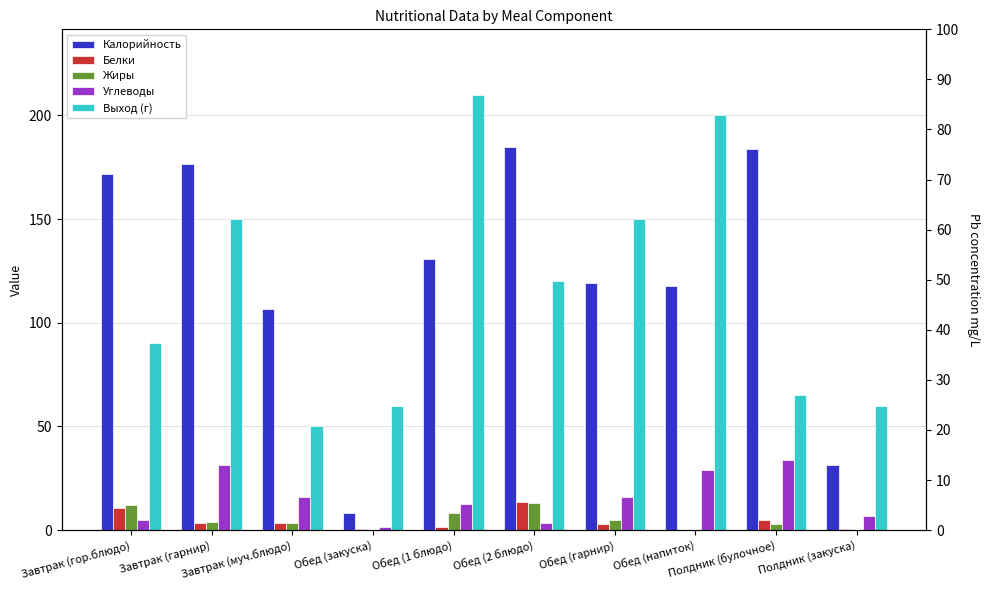

Which series has the widest spread of values?

Калорийность